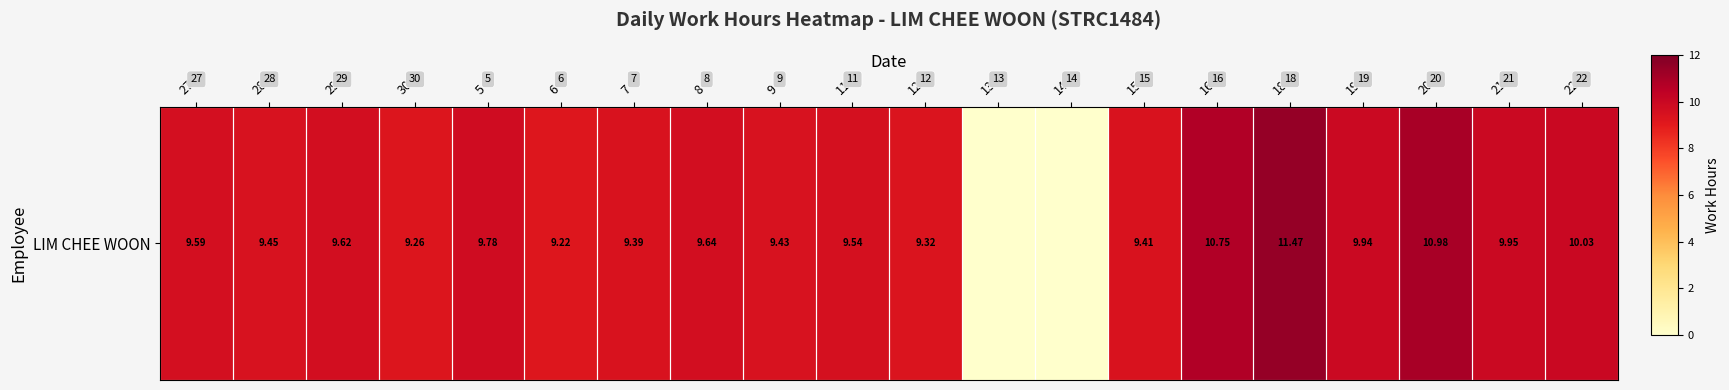

At which label does the data first exceed 9?

27